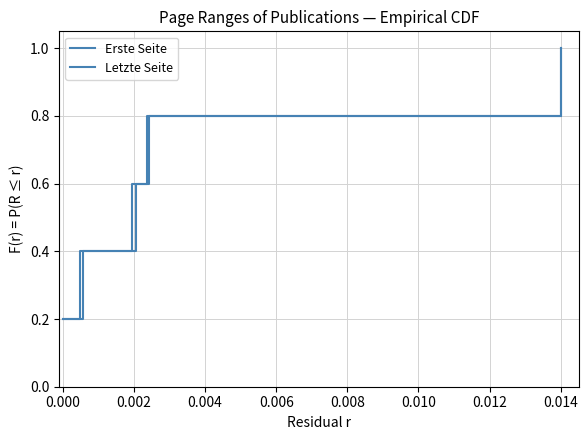

Is the value of Erste Seite at 0.002 greater than the value of Letzte Seite at −0.002?

Yes